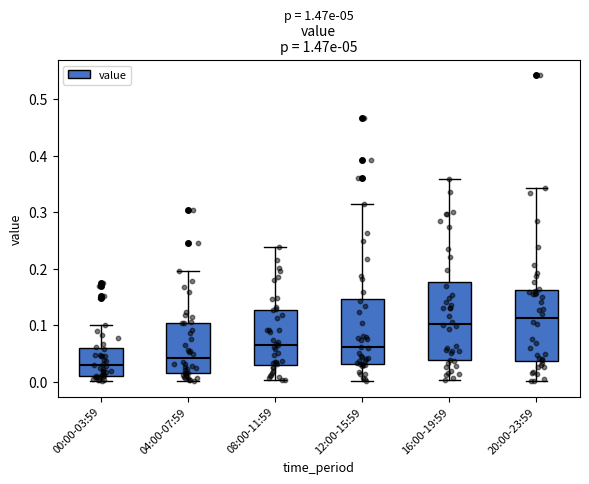

Where does the median line of the box for 00:00-03:59 sit on the y-axis? The values are not printed on the chart, so give them approximately, as read against the axis.

0.03